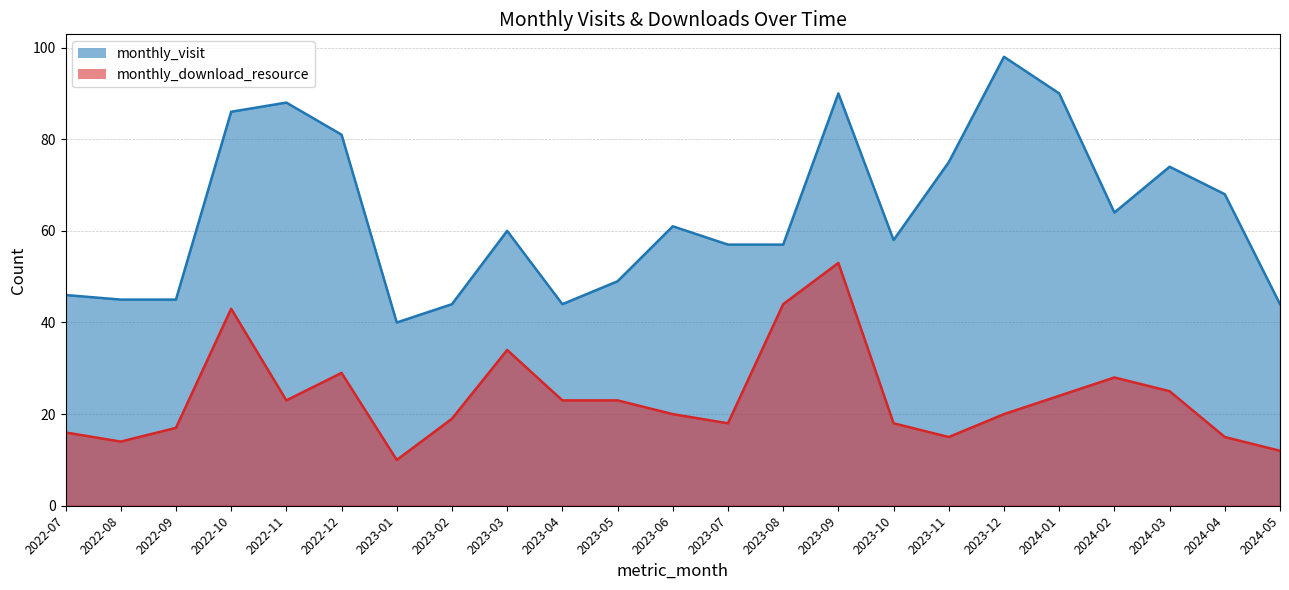

What value does the monthly_visit series have at 2023-10, to the nearest 5?

60